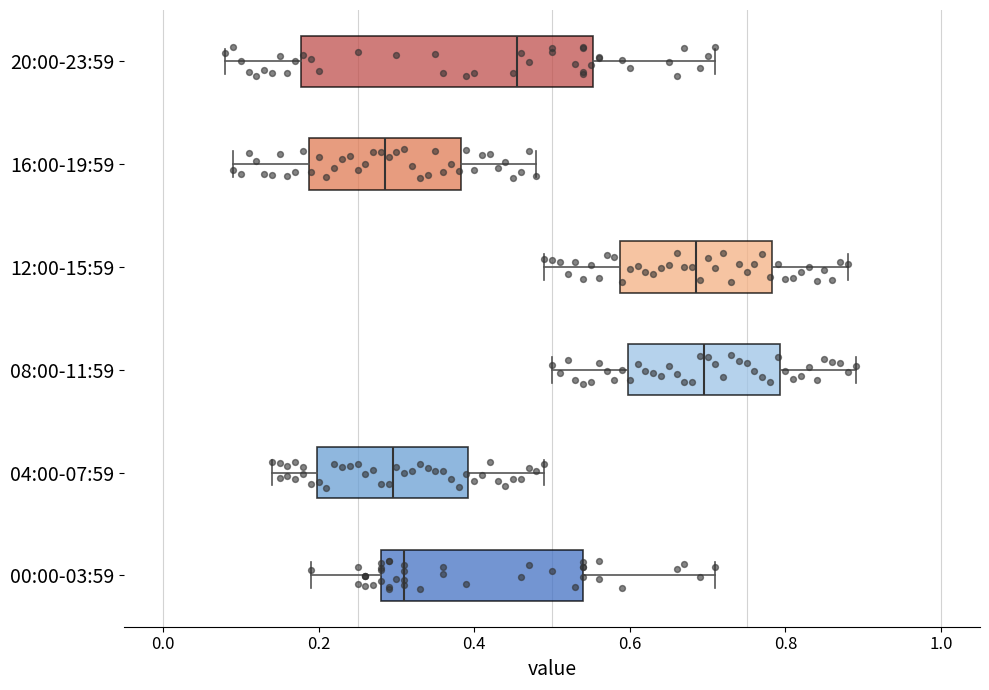

Reading bottom to top, transcribe this box plot: for each box, give where its median line is, the range the box spans, and where its two whiskers end, as read against the x-axis. The values are not printed on the chart, so give them approximately, as read against the axis.

00:00-03:59: median 0.32, box 0.28 to 0.54, whiskers 0.20 to 0.72
04:00-07:59: median 0.30, box 0.20 to 0.40, whiskers 0.14 to 0.50
08:00-11:59: median 0.70, box 0.60 to 0.80, whiskers 0.50 to 0.90
12:00-15:59: median 0.68, box 0.58 to 0.78, whiskers 0.50 to 0.88
16:00-19:59: median 0.28, box 0.18 to 0.38, whiskers 0.10 to 0.48
20:00-23:59: median 0.46, box 0.18 to 0.56, whiskers 0.08 to 0.72